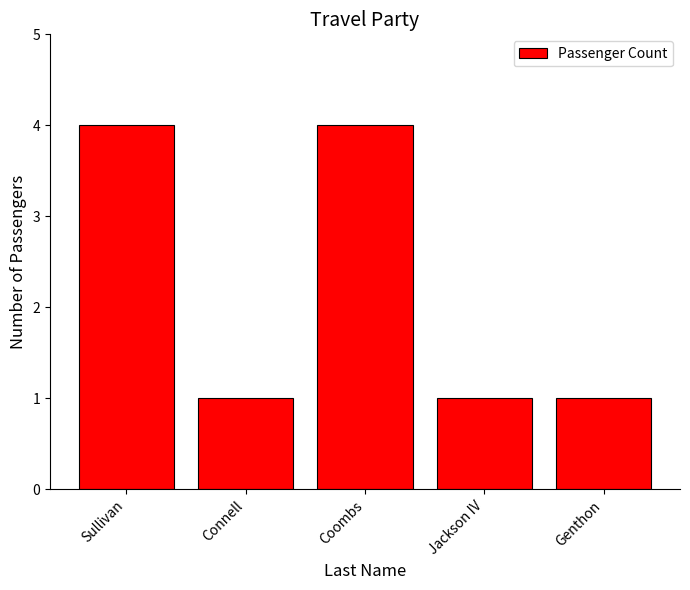

Between Connell and Sullivan, which is larger?

Sullivan